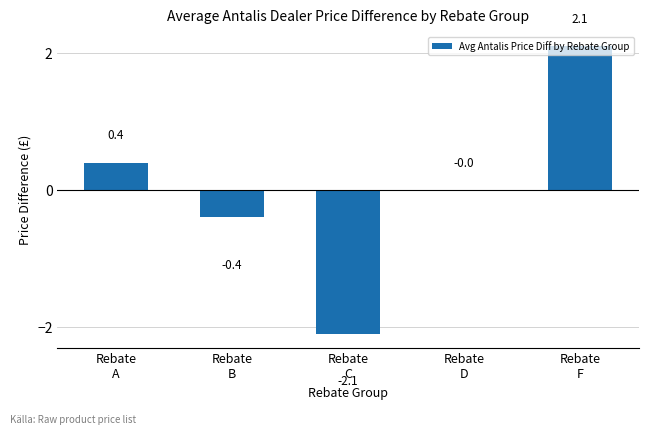

Reading left to right, what are all the values shown in this chart?

0.4	-0.4	-2.1	0.0	2.1